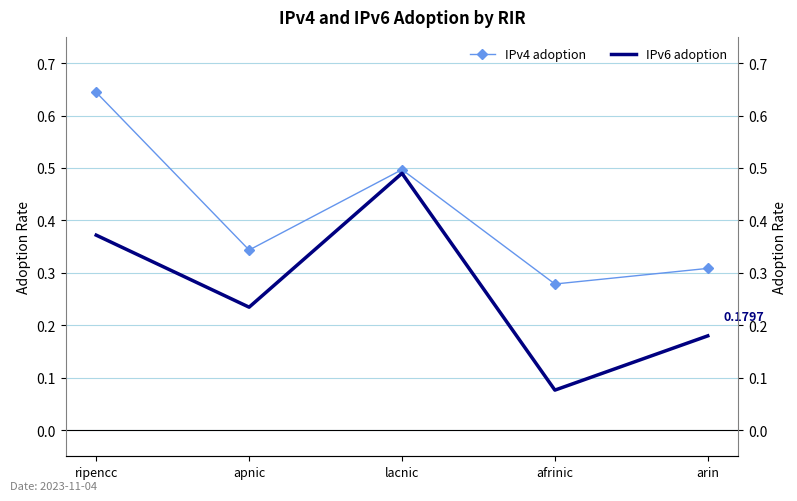

What is the label of the 5th point from the right?

ripencc